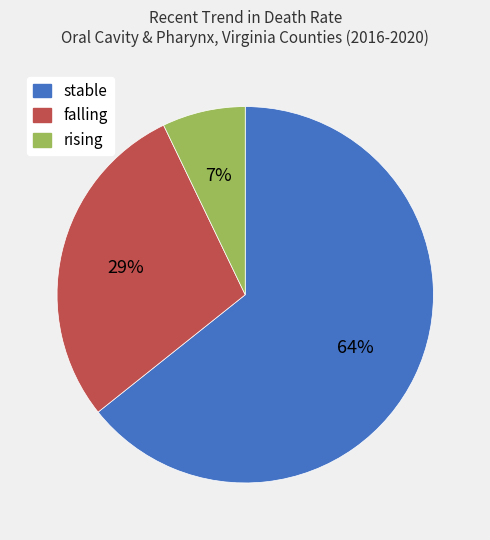

Is the sum of stable and falling greater than half?

Yes